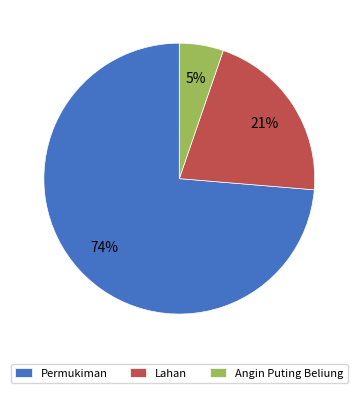

Is it true that Lahan is 21% of the pie?

True